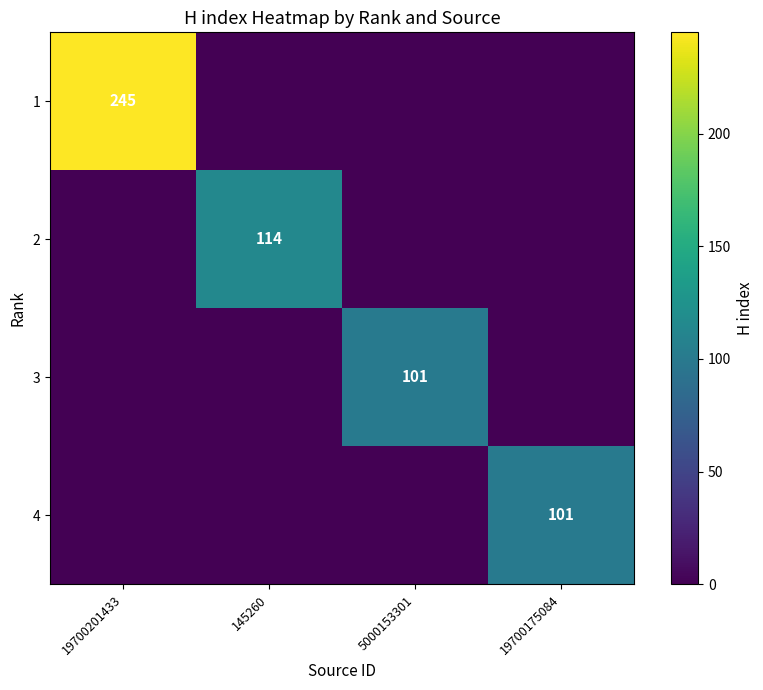

The value of 3 at 5000153301 is 175. True or false?

False